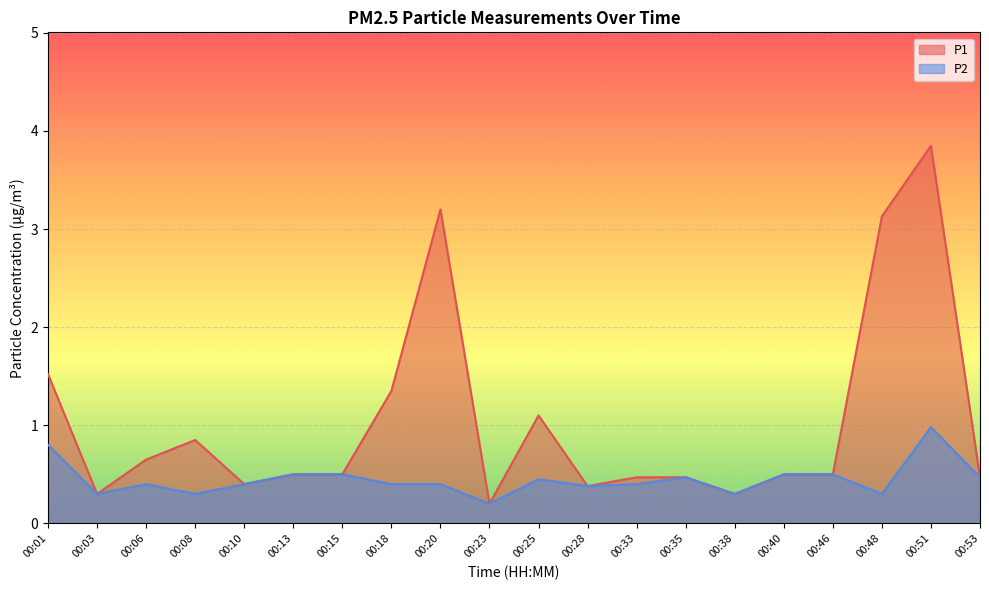

At 00:40, list the series in order from largest to smallest.

P1, P2